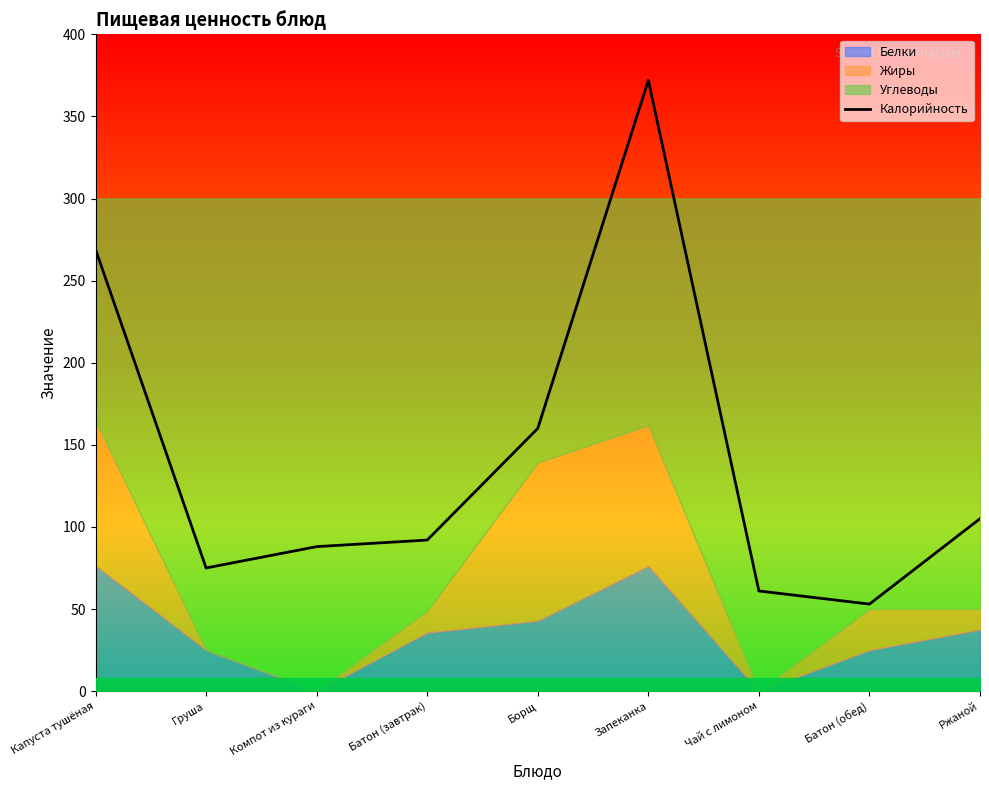

Between Капуста тушёная and Борщ, which is larger?

Капуста тушёная